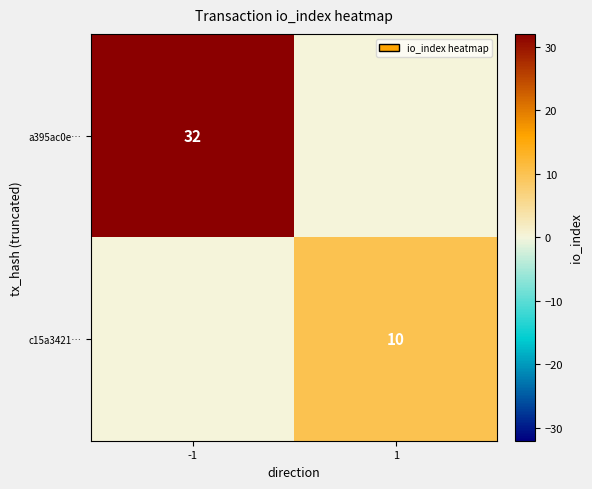

What is the greatest value displayed?

32